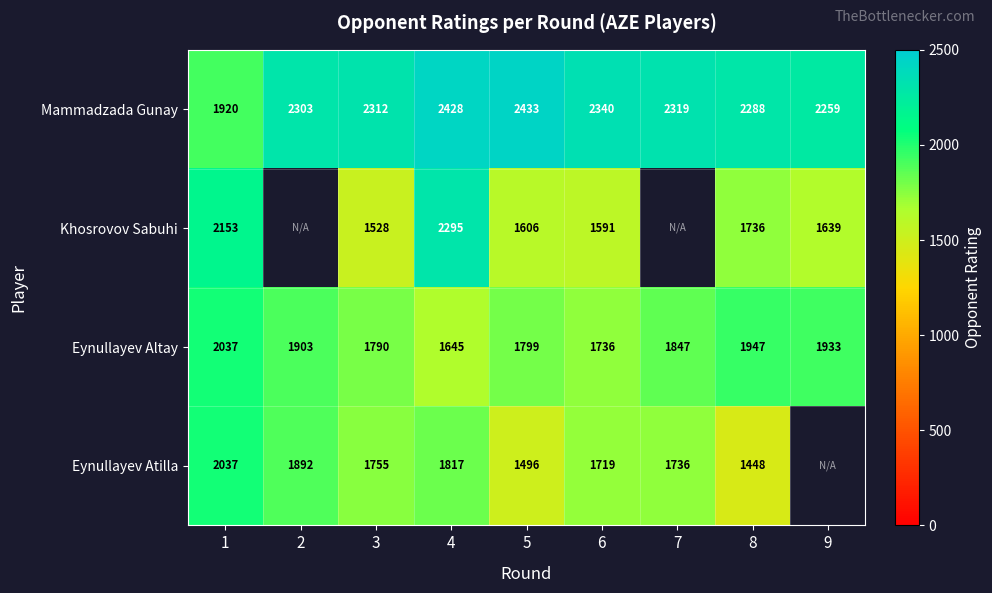

What is the difference between the maximum and minimum values in the Eynullayev Altay series?

392